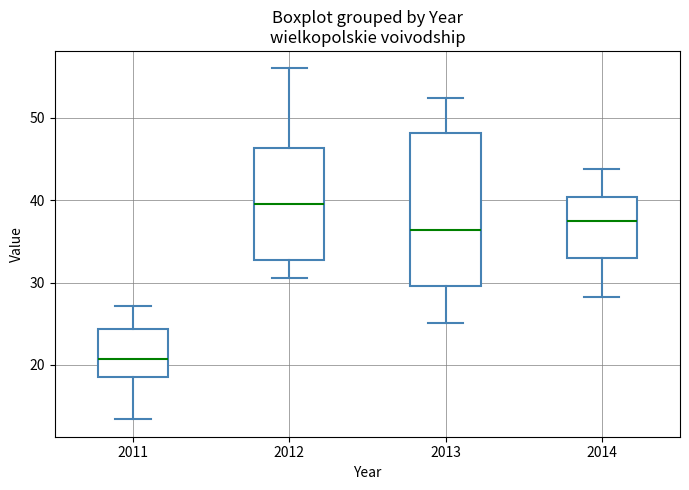

Comparing the boxes themselves (not the whiskers), which one is the tallest?

2013